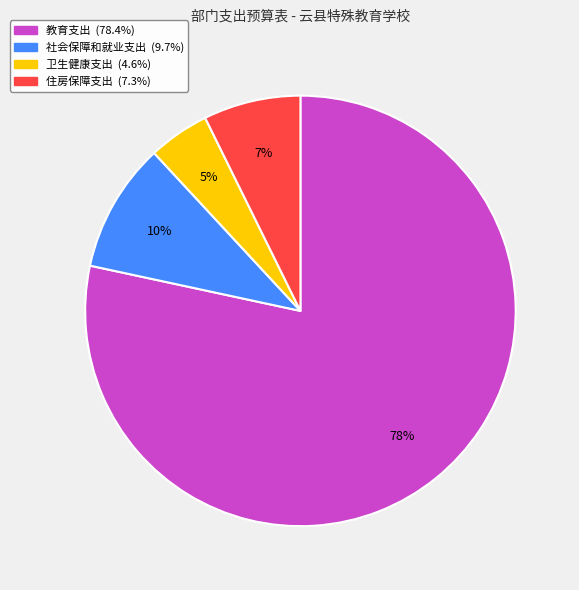

What percentage is the 卫生健康支出 slice, to the nearest percent?

5%